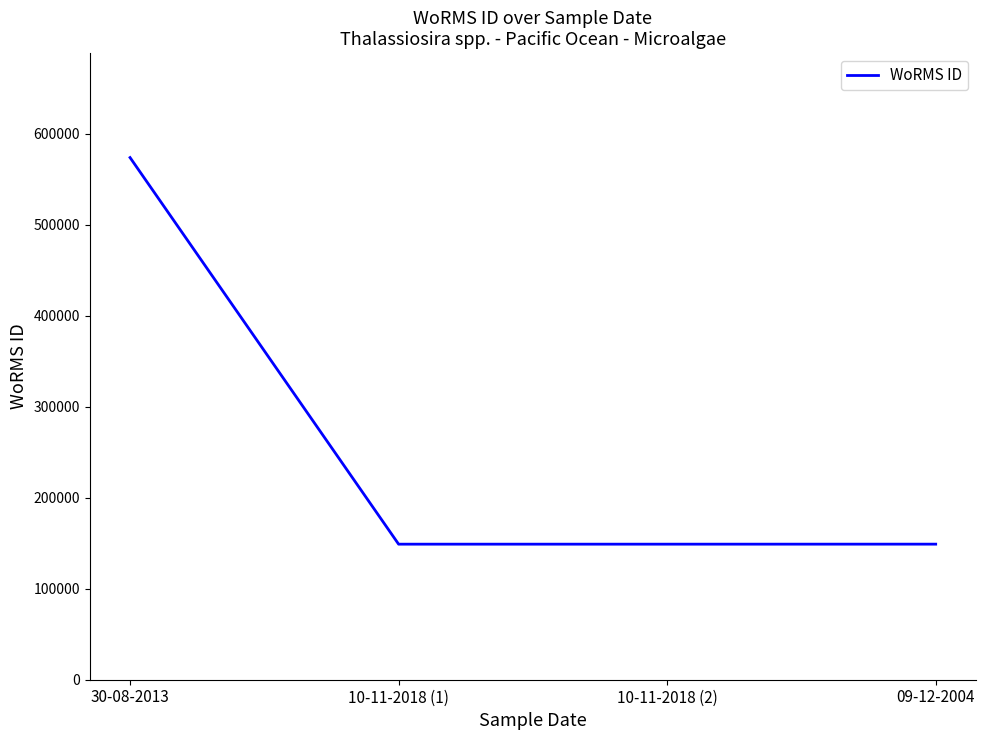

Count the number of categories in the chart.

4